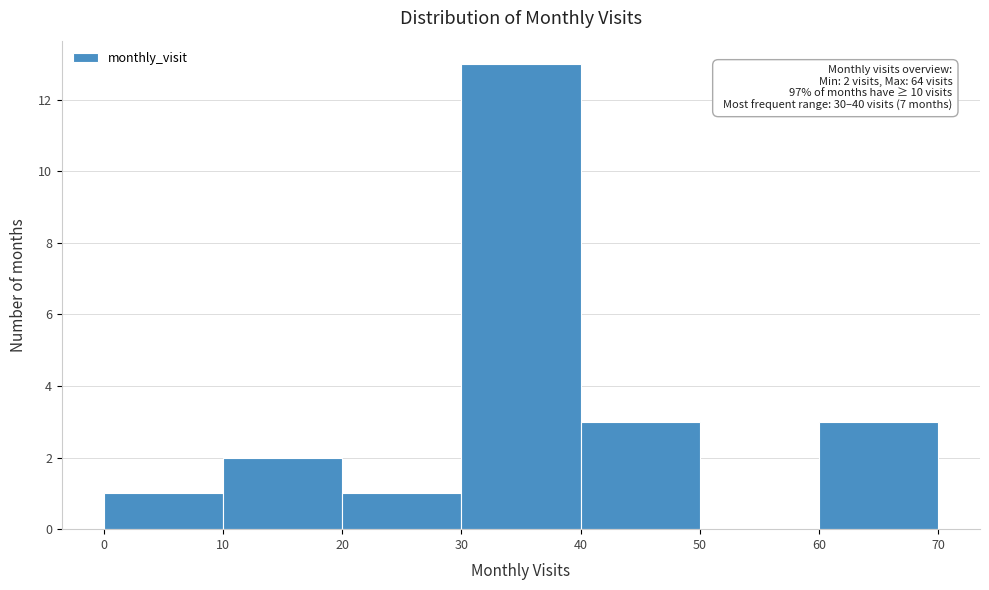

Which range on the x-axis has the tallest bar?

30 to 40